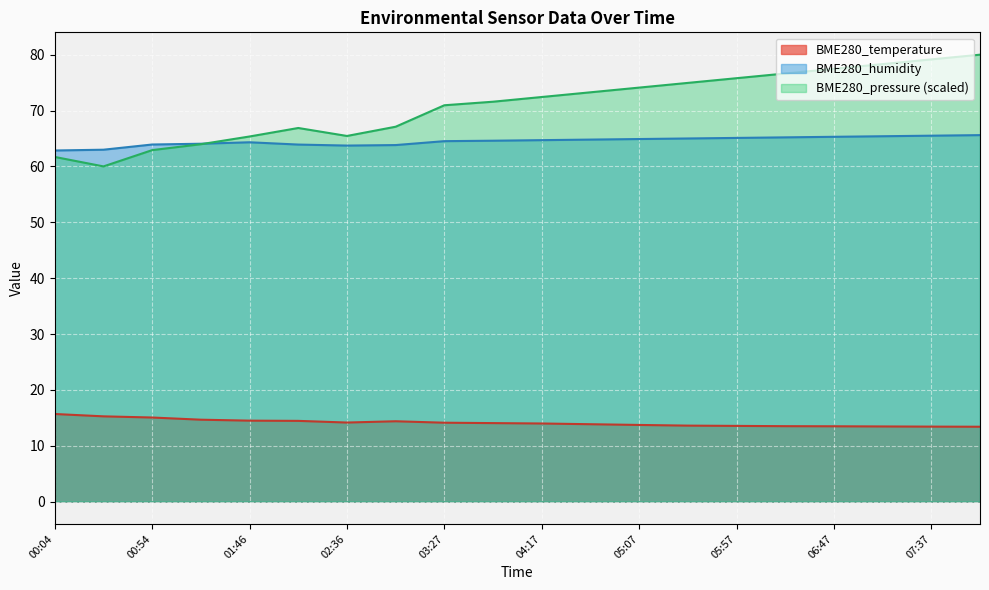

Which series changed the most between 01:20 and 04:17?

BME280_pressure